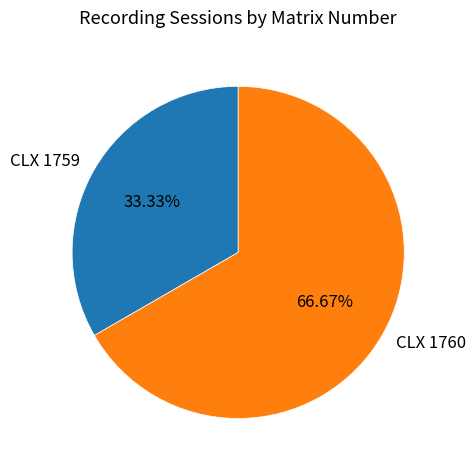

Does CLX 1760 represent more than half of the total?

Yes